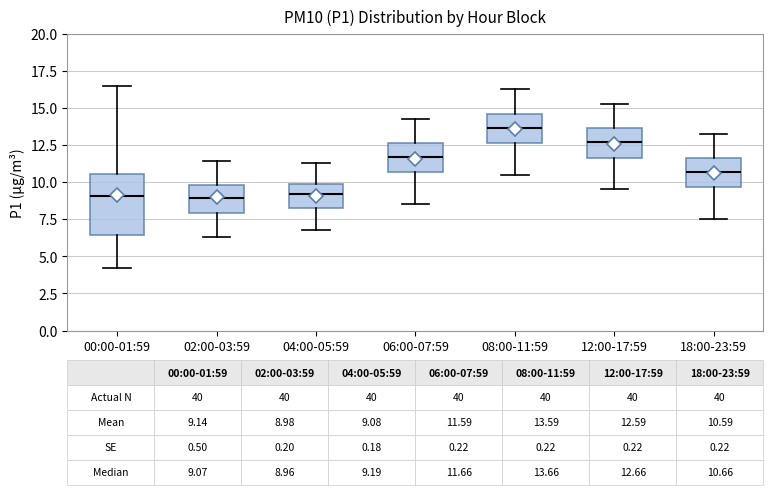

Which box has the highest median line?

08:00-11:59